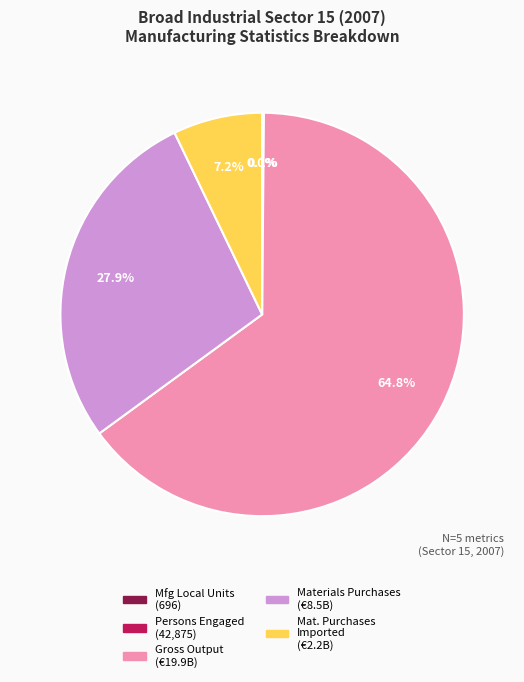

Is there any slice that represents more than half of the pie?

Yes